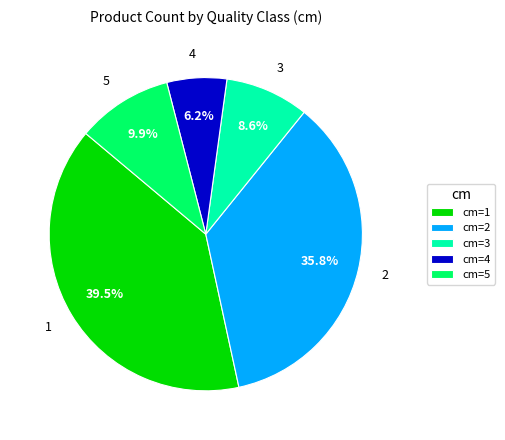

Between cm=2 and cm=3, which is larger?

cm=2